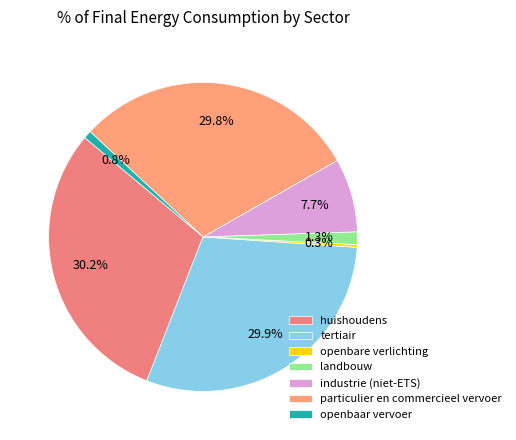

To the nearest percent, what percentage of the pie is tertiair?

30%